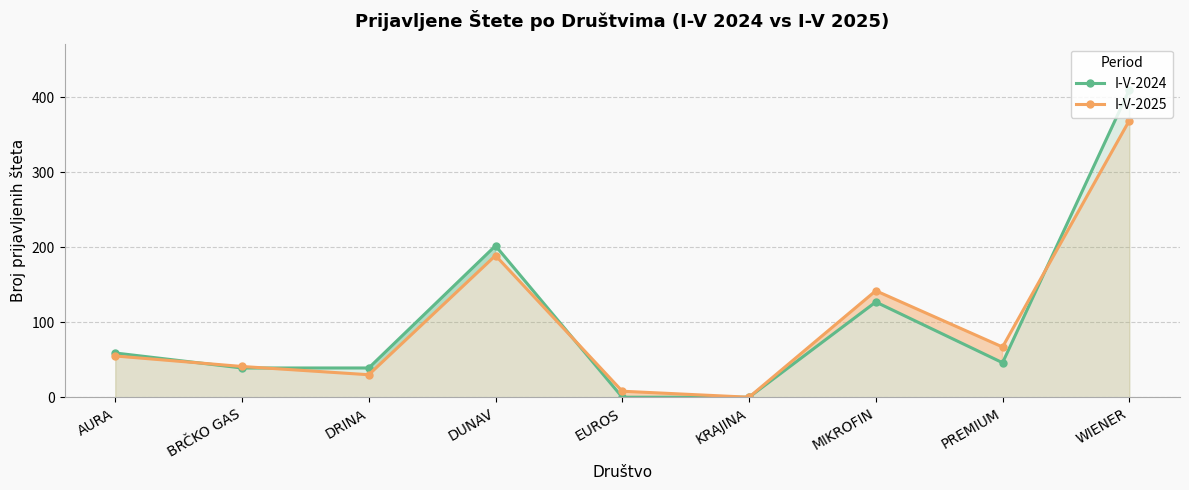

How many categories are shown in the chart?

9